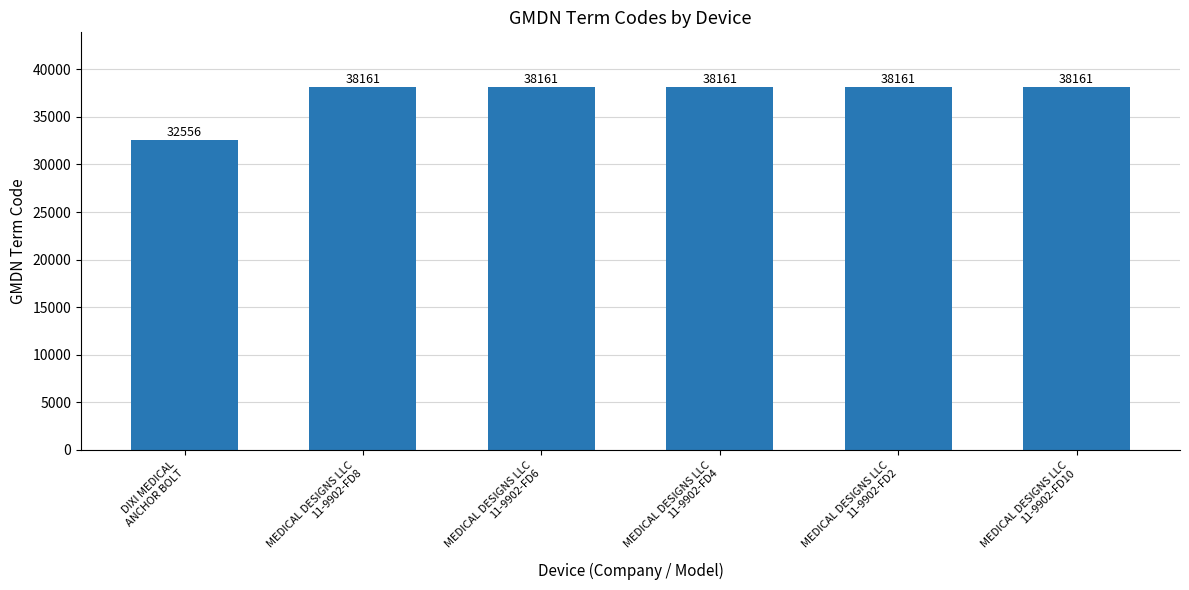

What is the smallest value displayed?

32556